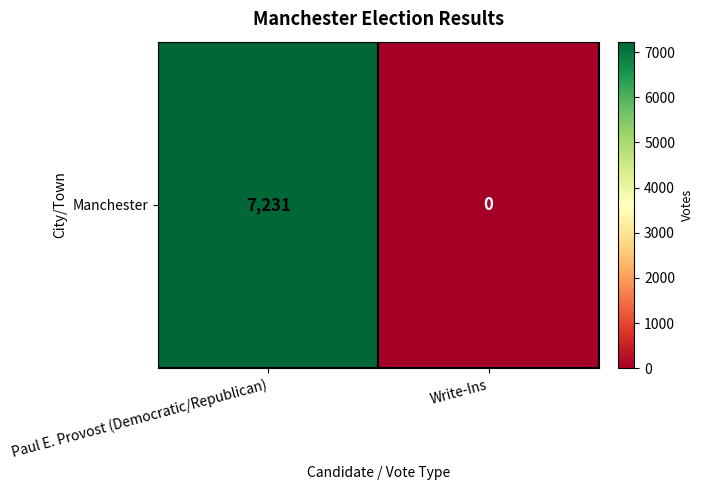

Which category has the highest value across all series?

Paul E. Provost (Democratic/Republican)